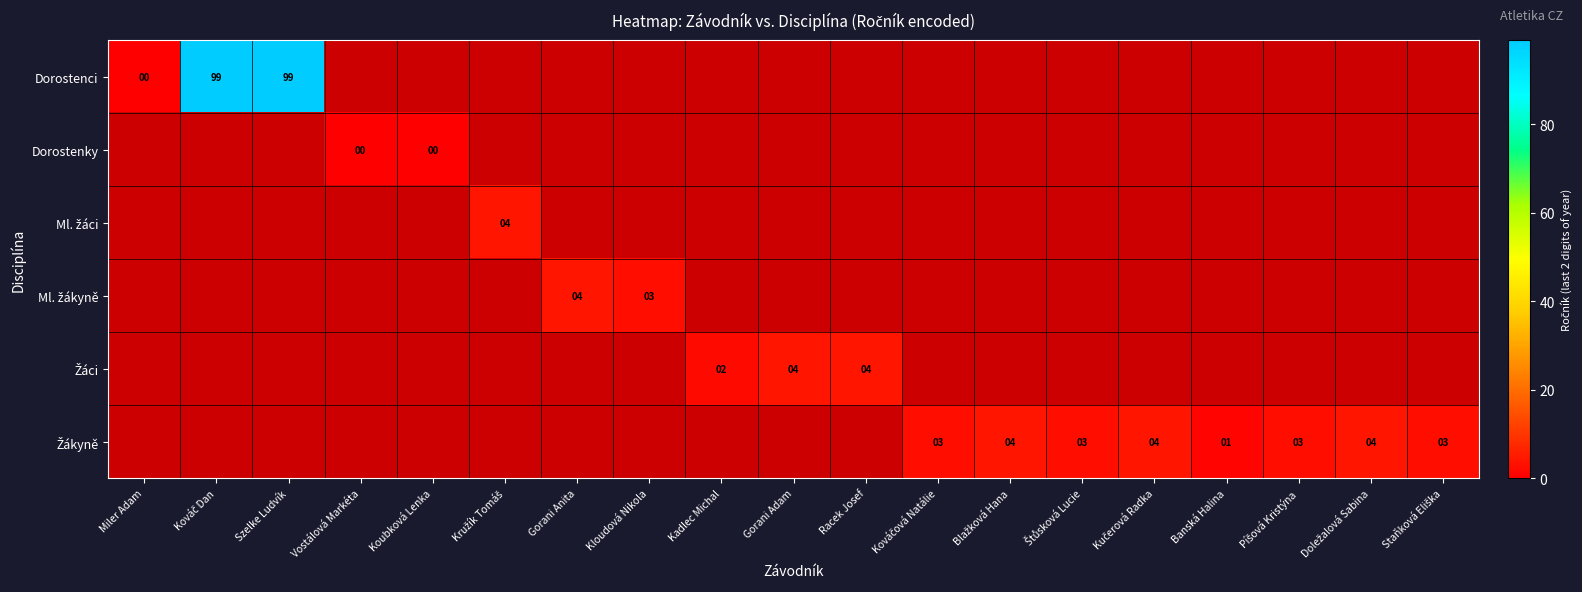

How many series are shown in this chart?

6